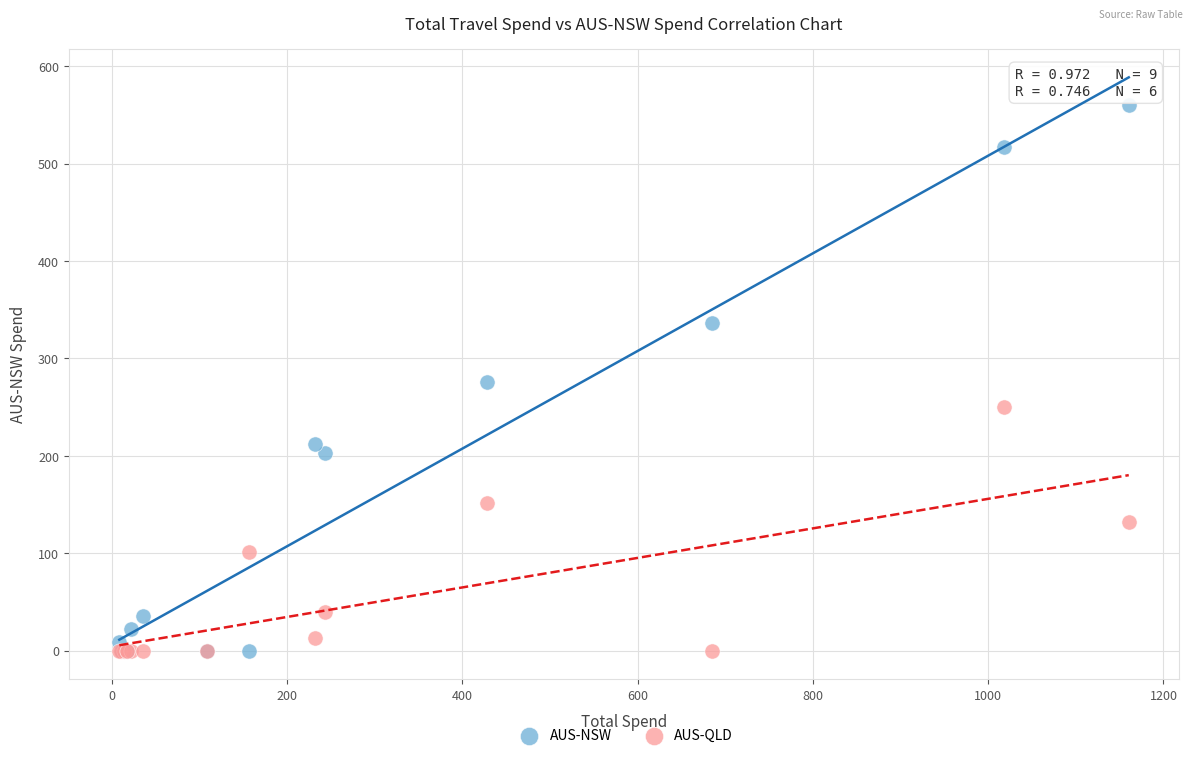

In the AUS-QLD series, what Y value is closest to 124?

131.8